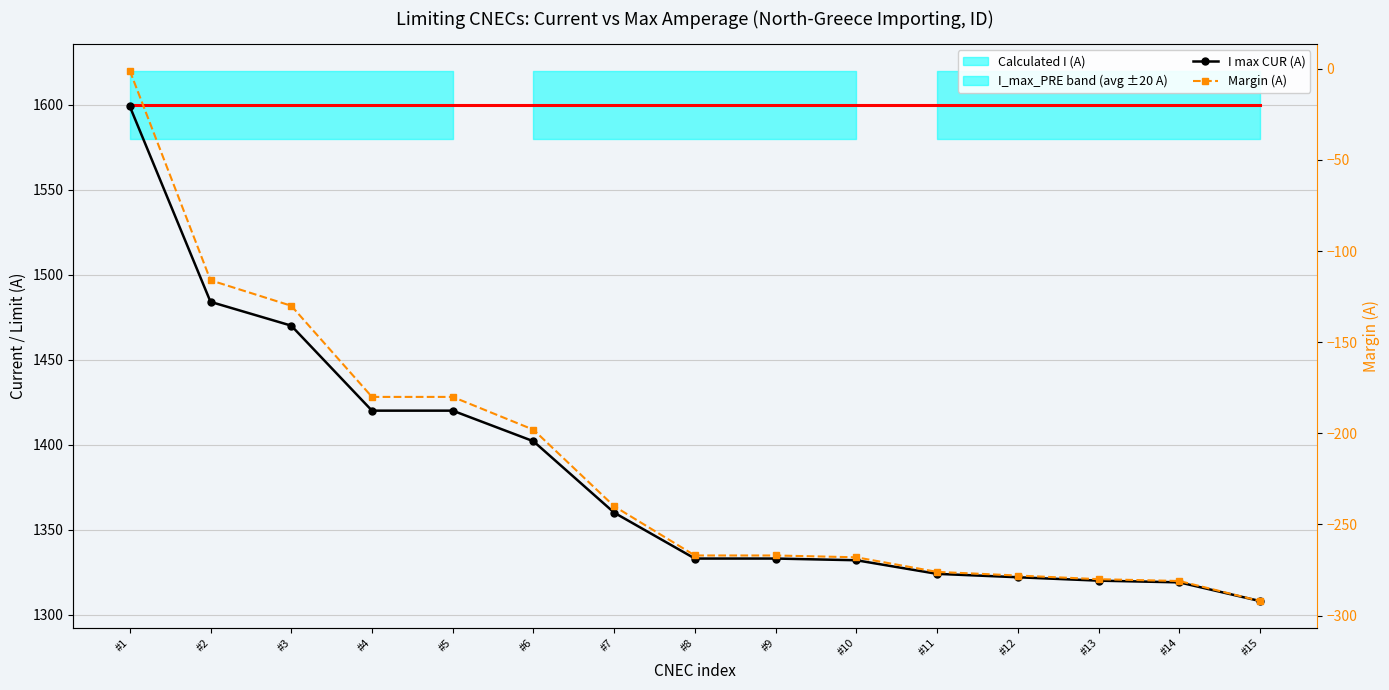

The I max CUR (A) series shows 754 at #7. True or false?

False